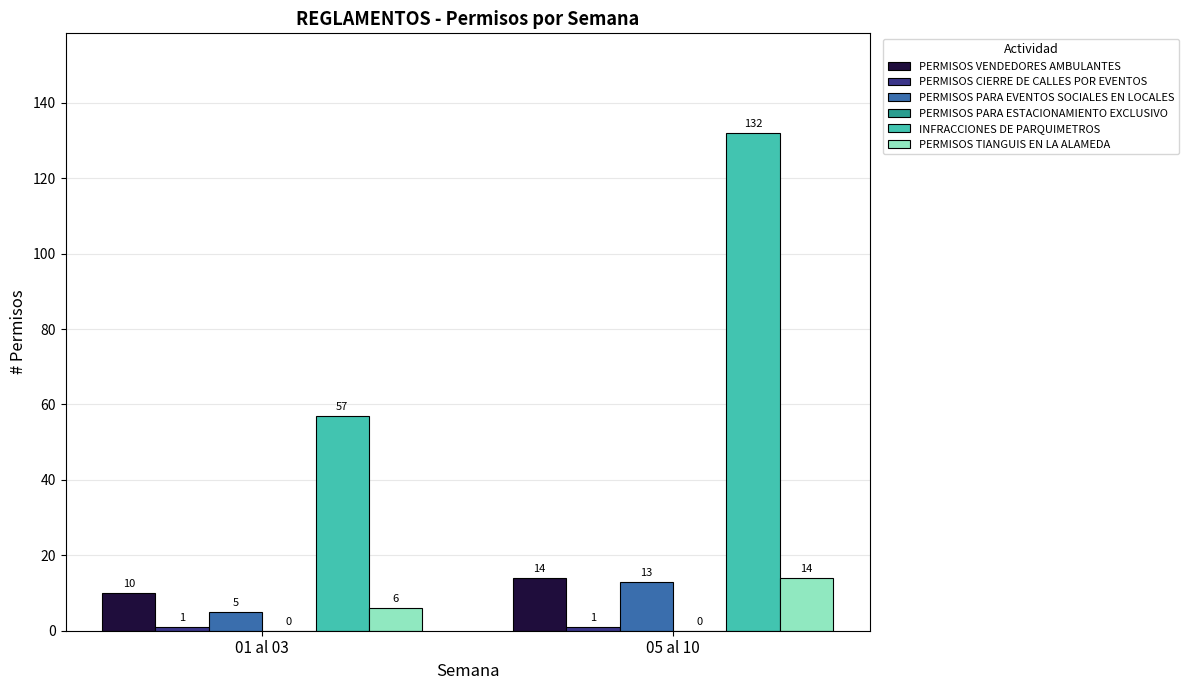

The PERMISOS TIANGUIS EN LA ALAMEDA series shows 14 at 05 al 10. True or false?

True